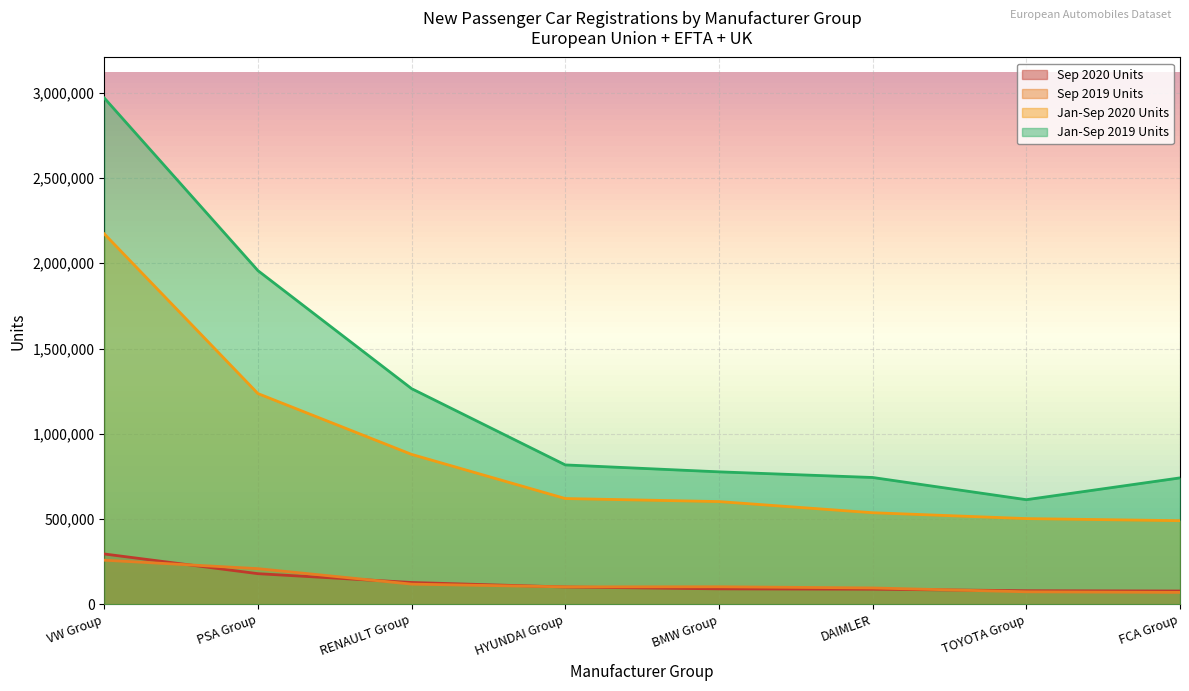

True or false: Sep 2019 Units has more than 1 points higher than both neighbors.

False